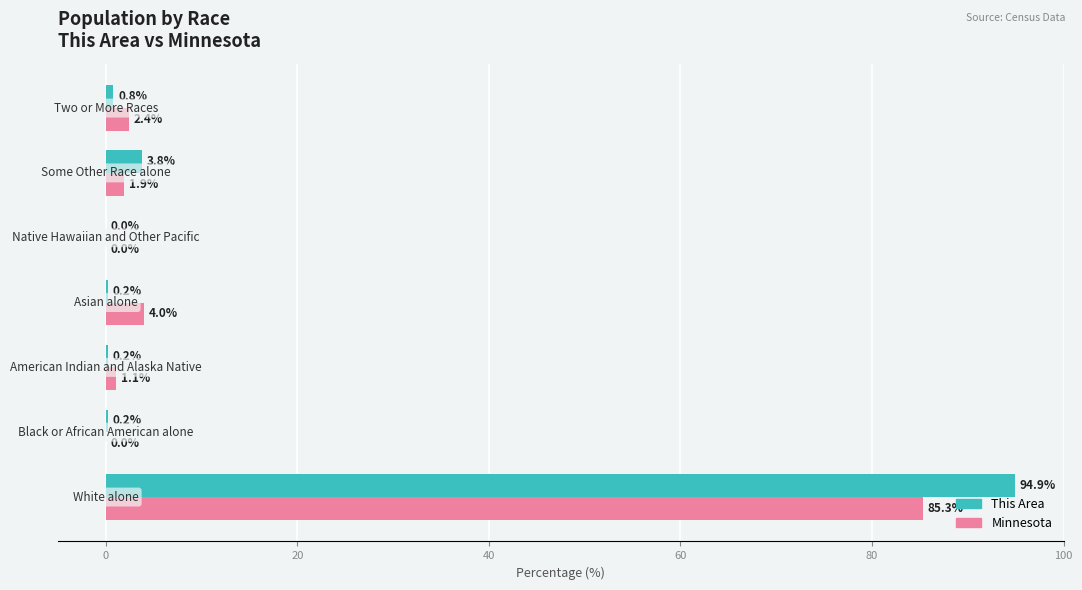

Which series has the largest total across all categories?

This Area